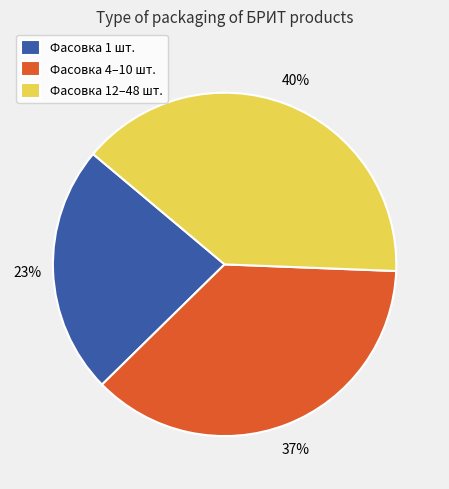

Is Фасовка 4–10 шт. the majority of the pie?

No